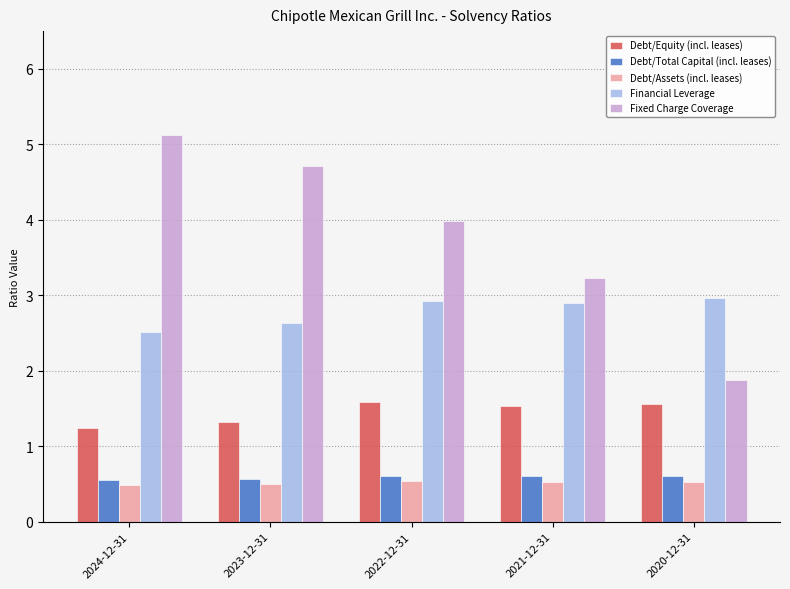

Rank the series by their maximum value, from lowest to highest.

Debt/Assets (incl. leases), Debt/Total Capital (incl. leases), Debt/Equity (incl. leases), Financial Leverage, Fixed Charge Coverage